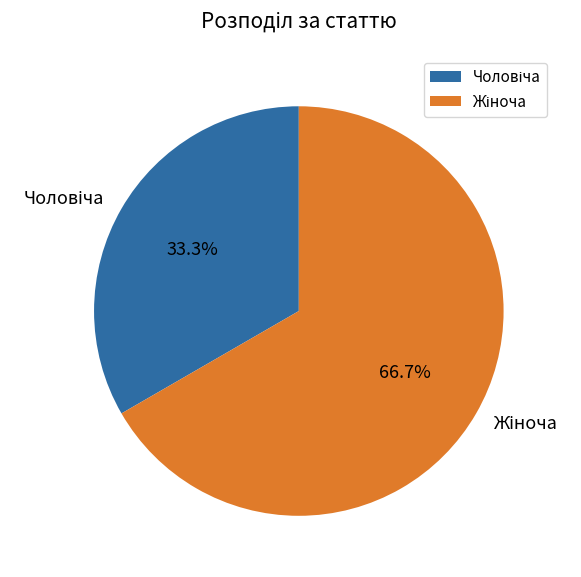

Does any single category account for the majority?

Yes